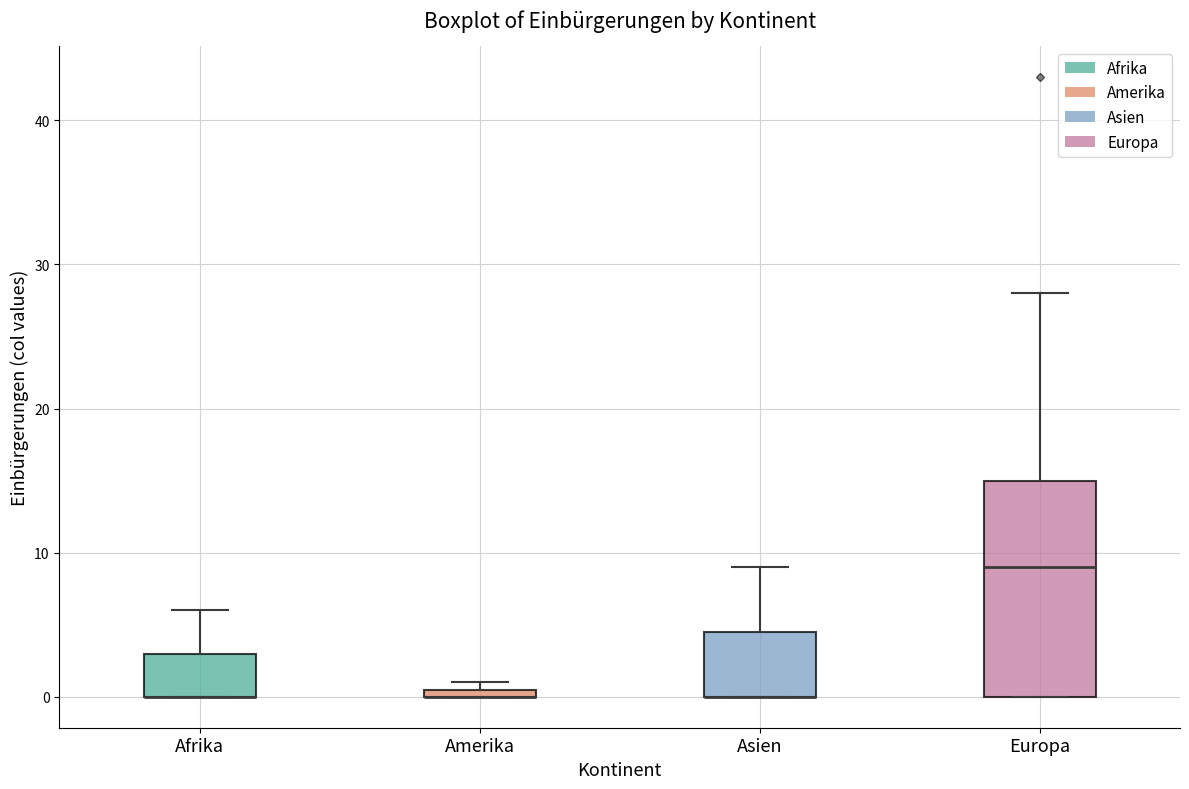

Comparing the boxes themselves (not the whiskers), which one is the tallest?

Europa